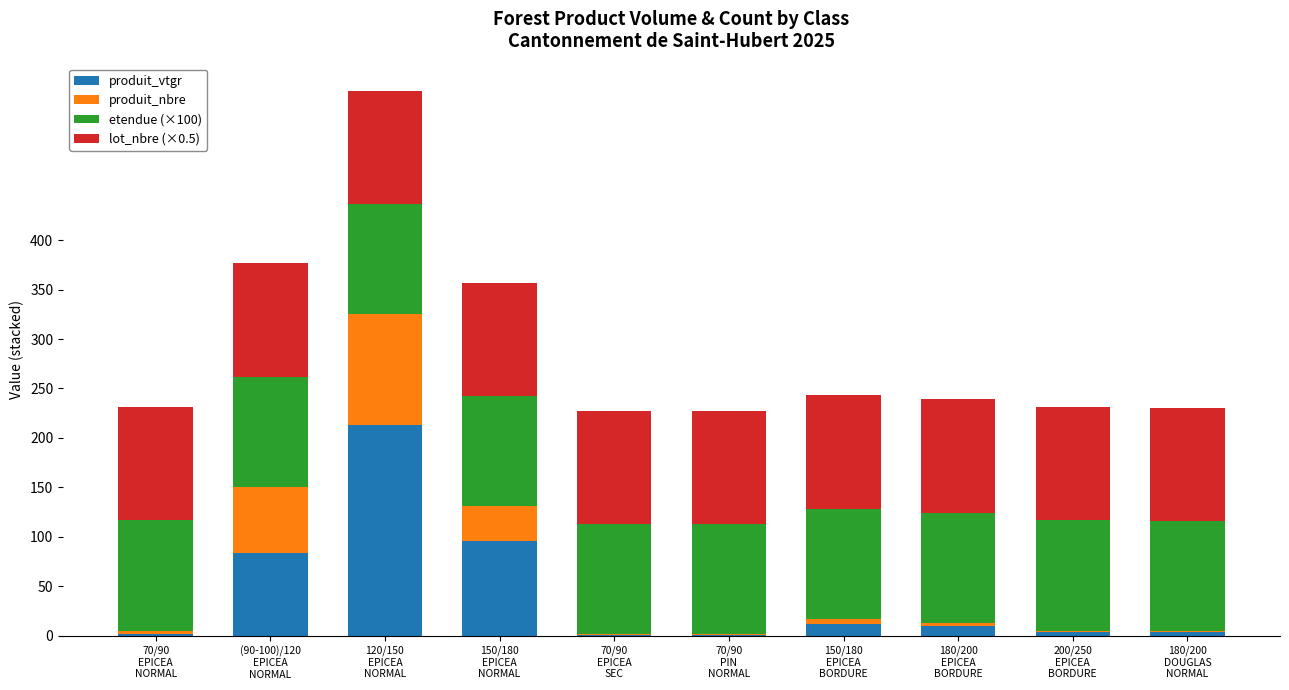

What is the sum of all produit_vtgr values?

425.8